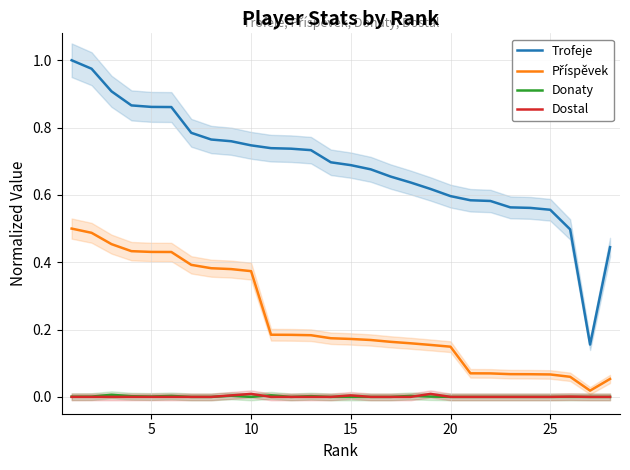

True or false: Trofeje and Dostal cross at least once.

False